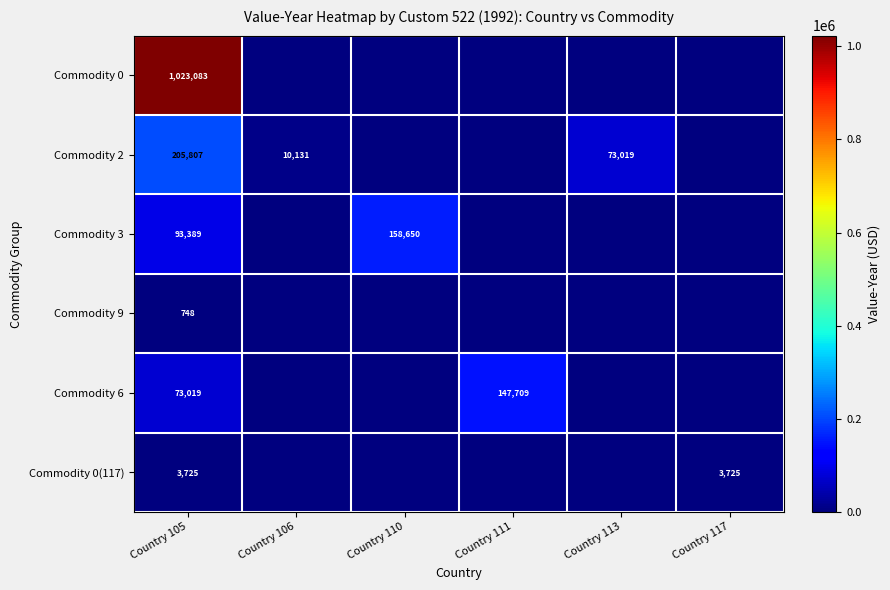

Is the value of Commodity 6 at Country 105 greater than the value of Commodity 0(117) at Country 117?

Yes